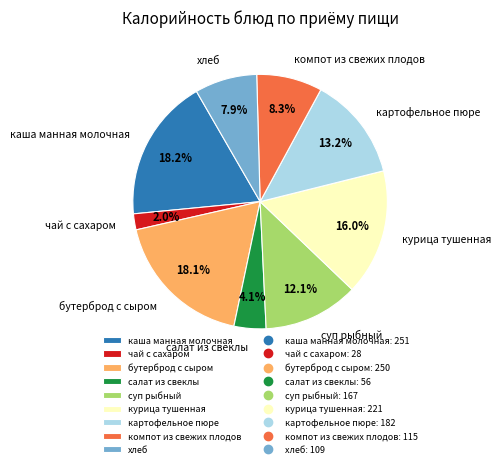

How many slices are in this pie chart?

9